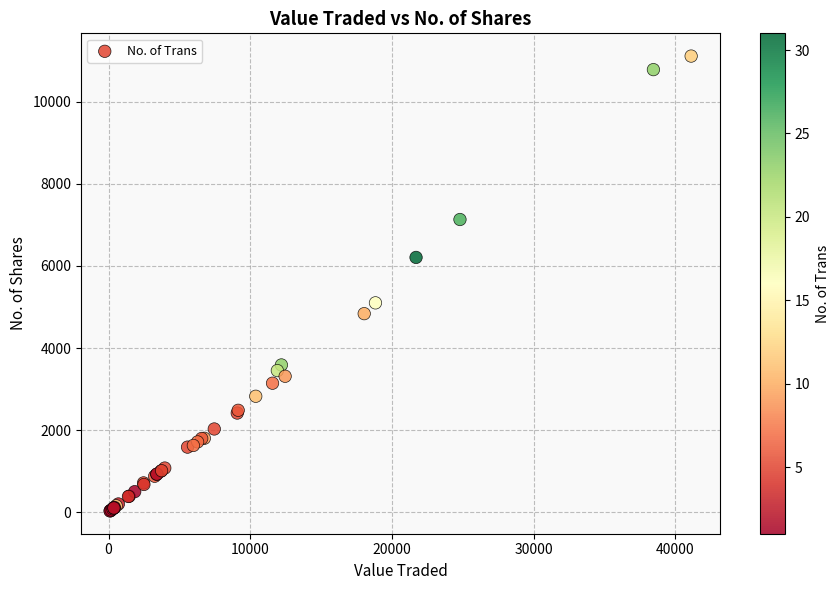

What Y value in the scatter plot is closest to 5571?

5100